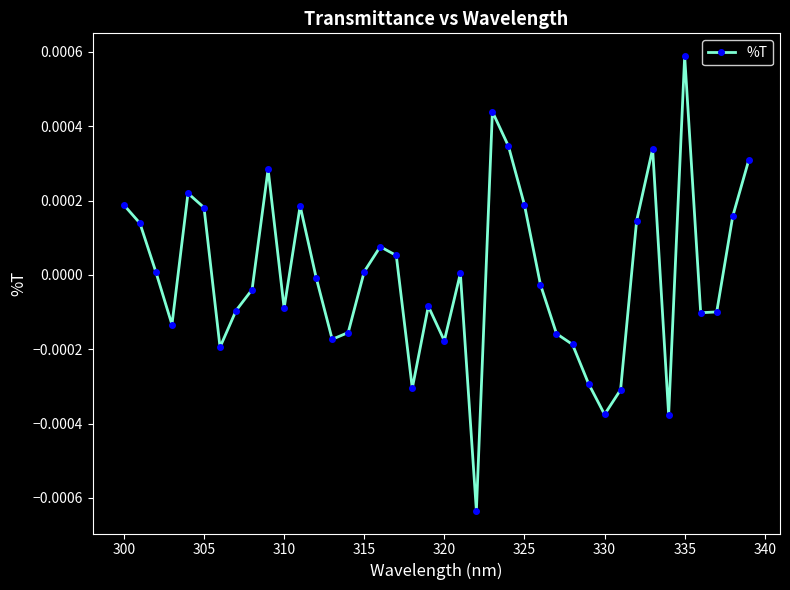

How many interior local valleys (lower than both neighbors) does the data have?

10